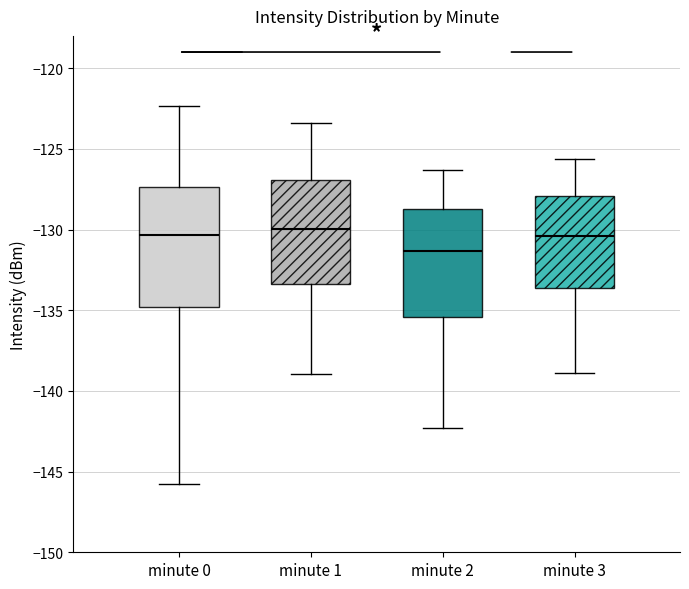

Comparing the boxes themselves (not the whiskers), which one is the tallest?

minute 0